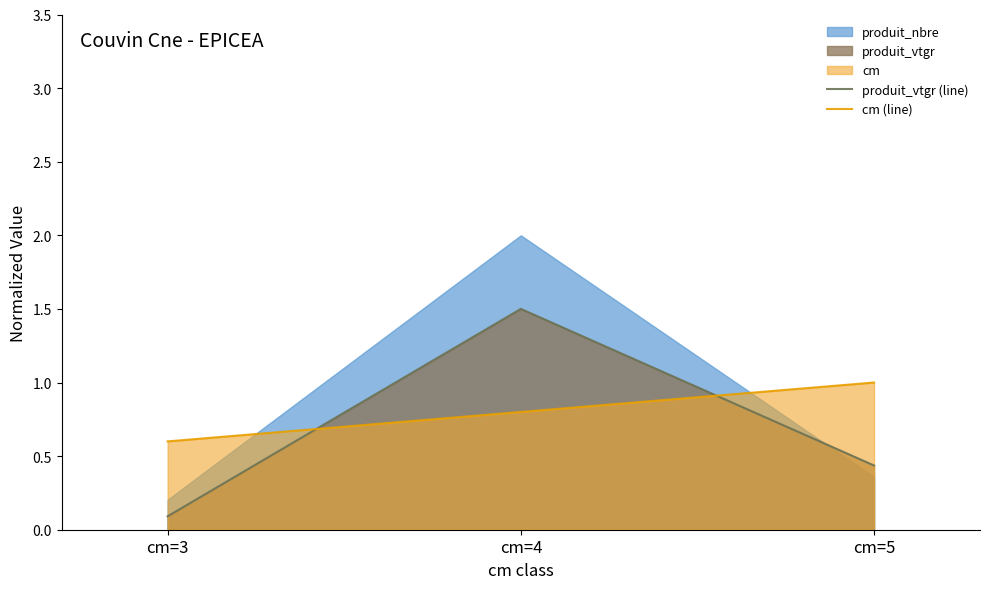

What is the difference between the cm (line) values at cm=5 and cm=3?

0.4